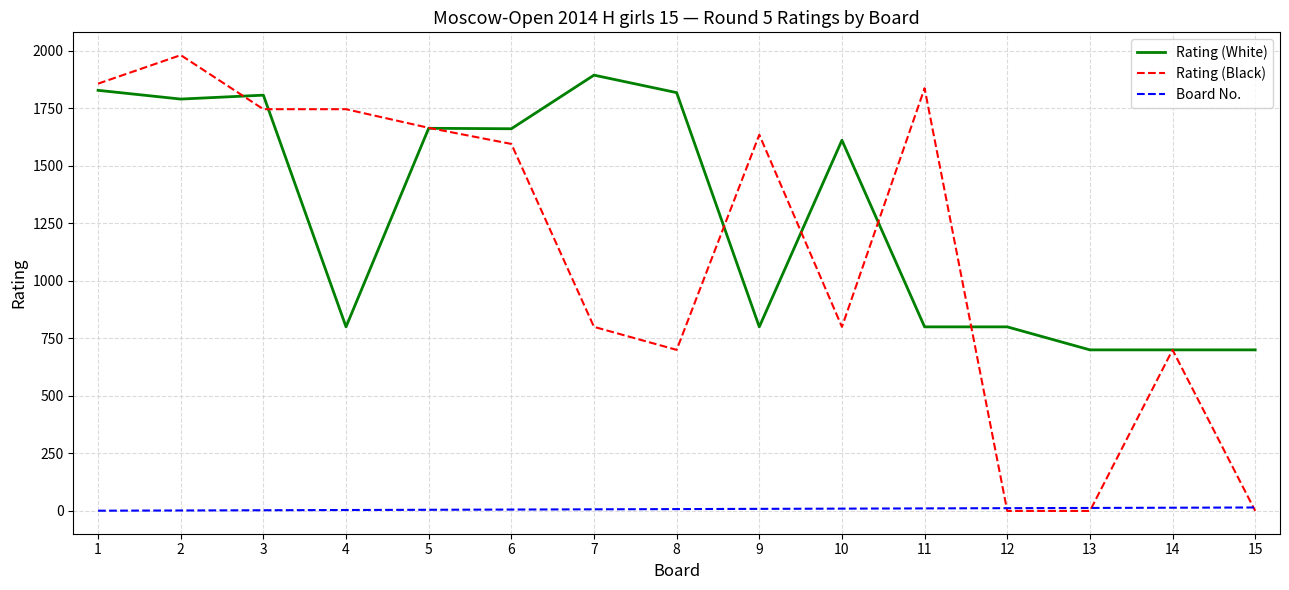

True or false: Rating (White) and Board No. cross at least once.

False